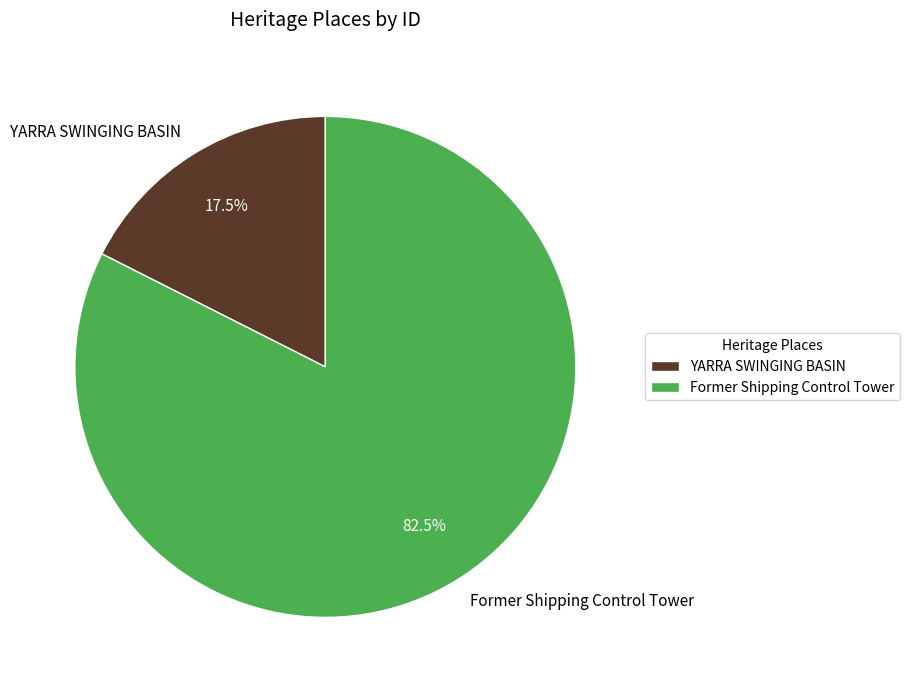

Approximately how many times larger is the value at Former Shipping Control Tower compared to YARRA SWINGING BASIN?

4.7